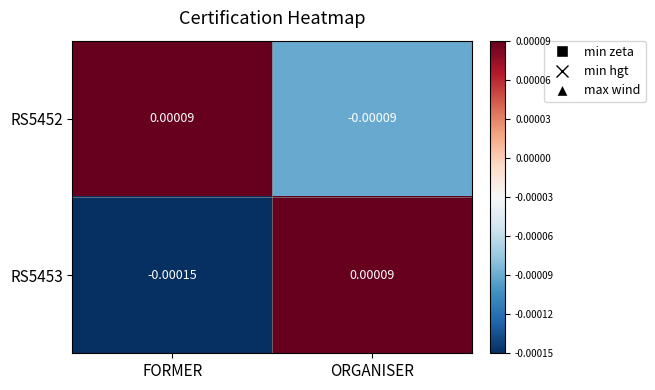

At how many categories does at least one series exceed 0?

2